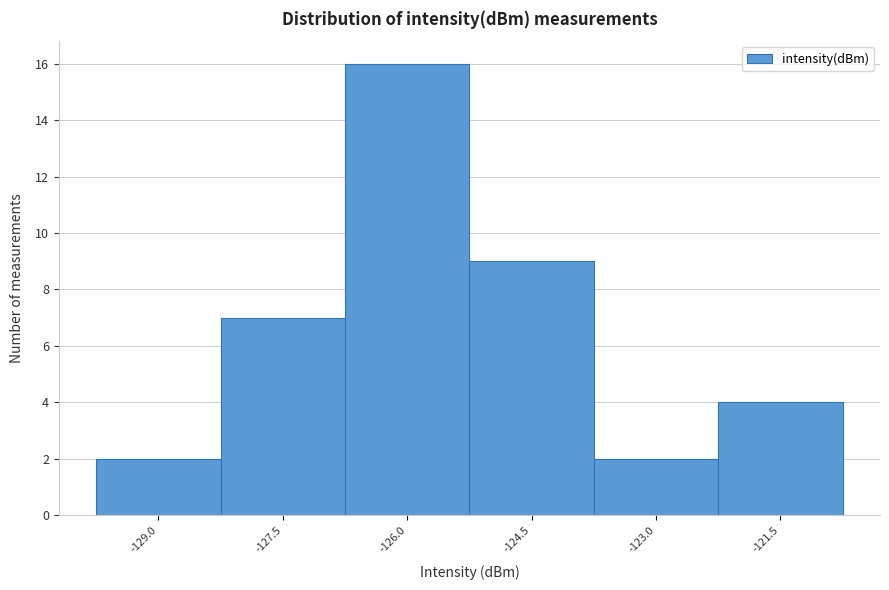

Reading right to left, what are all the values shown in this chart?

4	2	9	16	7	2